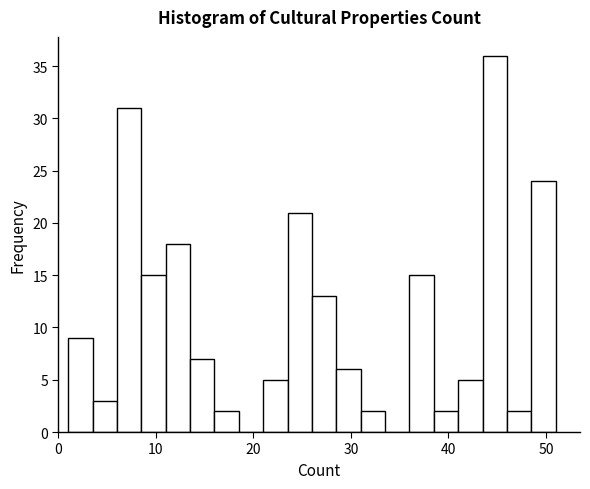

Read against the x-axis, roughly where is the centre of the tallest bar?

45